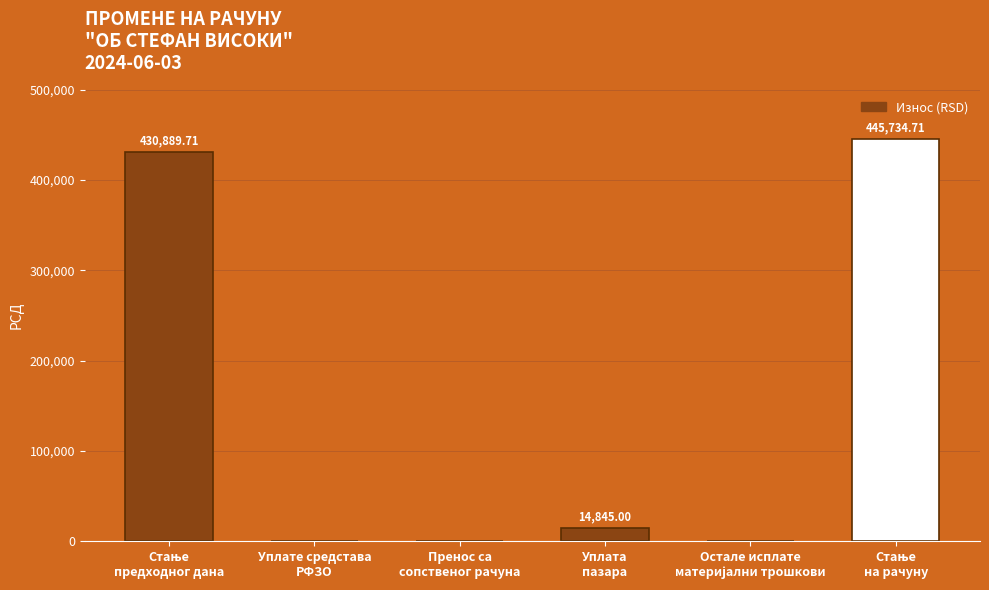

What is the sum of all values?

891469.4